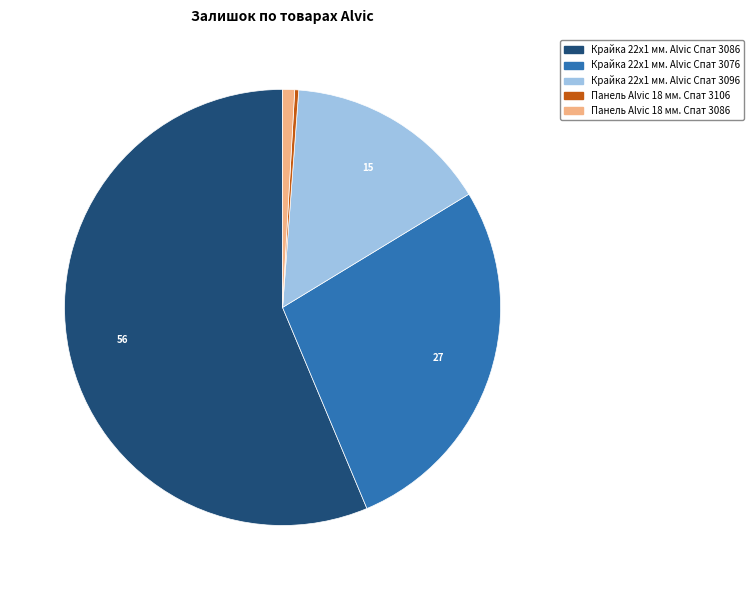

Rank the categories by value from lowest to highest.

Панель Alvic 18 мм. Спат 3106, Панель Alvic 18 мм. Спат 3086, Крайка 22x1 мм. Alvic Спат 3096, Крайка 22x1 мм. Alvic Спат 3076, Крайка 22x1 мм. Alvic Спат 3086